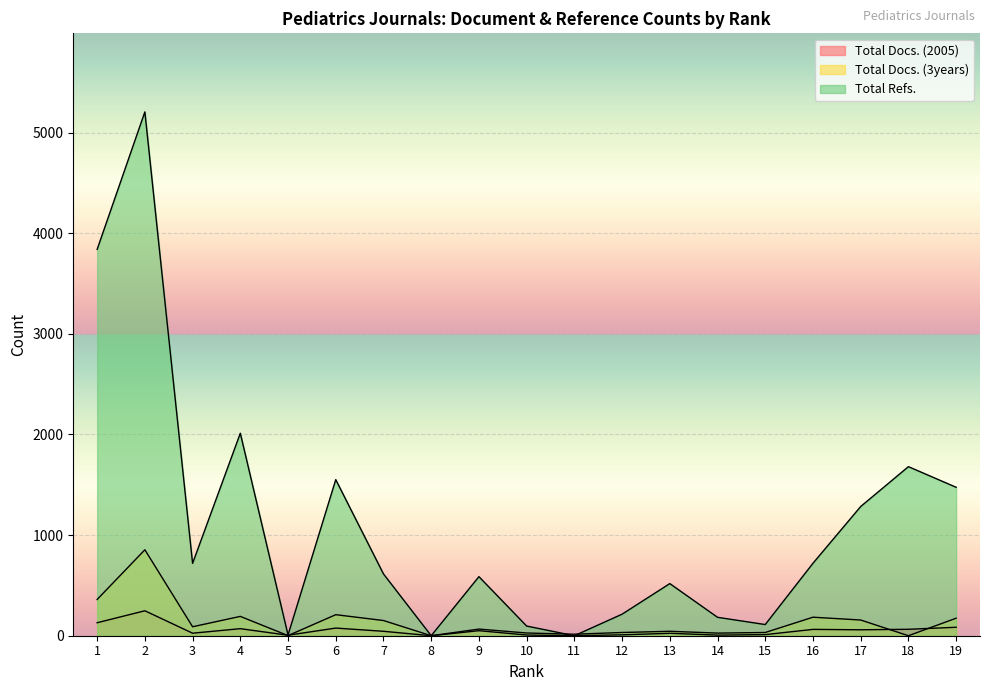

How many data points in Total Docs. (3years) are above 66?

9